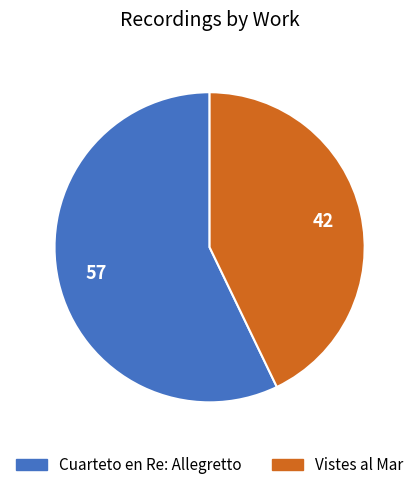

The Cuarteto en Re: Allegretto slice represents 45% of the pie. True or false?

False